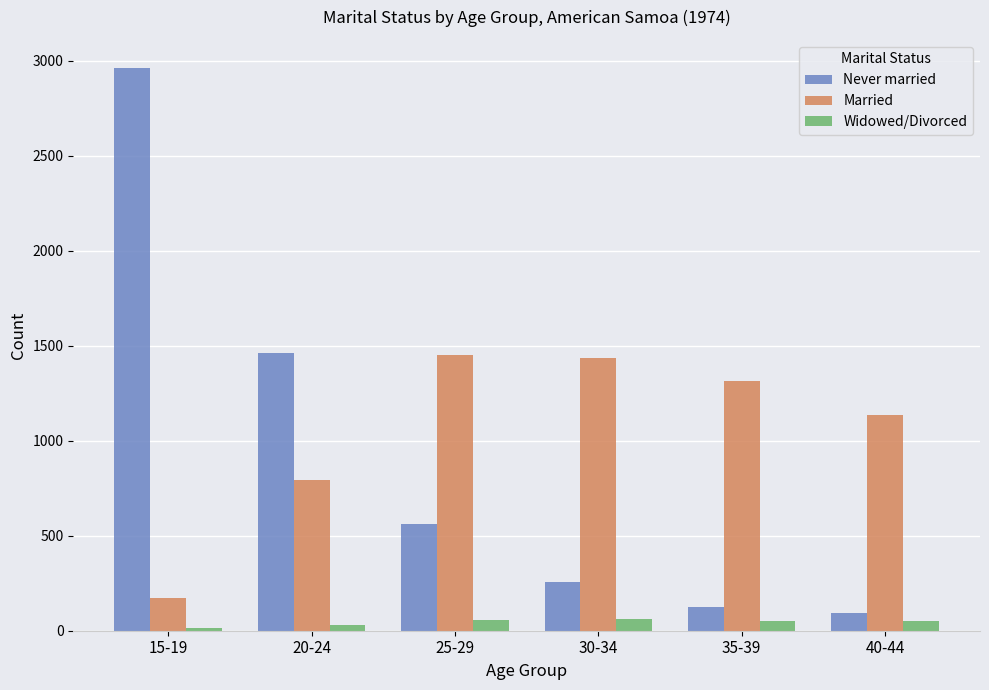

True or false: Married has a value of 1452 at 25-29.

True